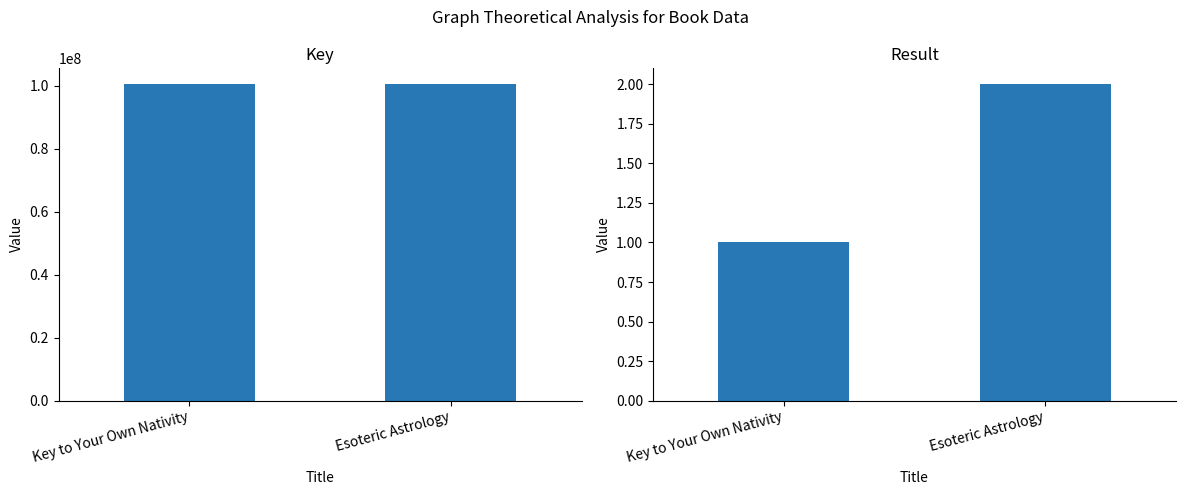

How many data points does each series have?

2